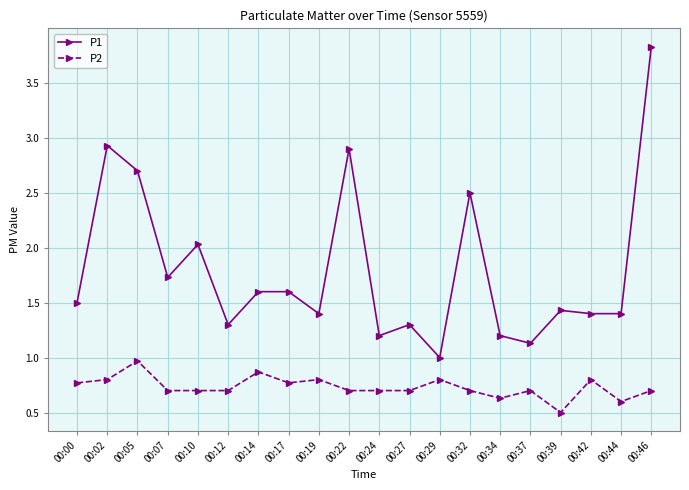

Where is P1 nearest to the value 2?

00:10